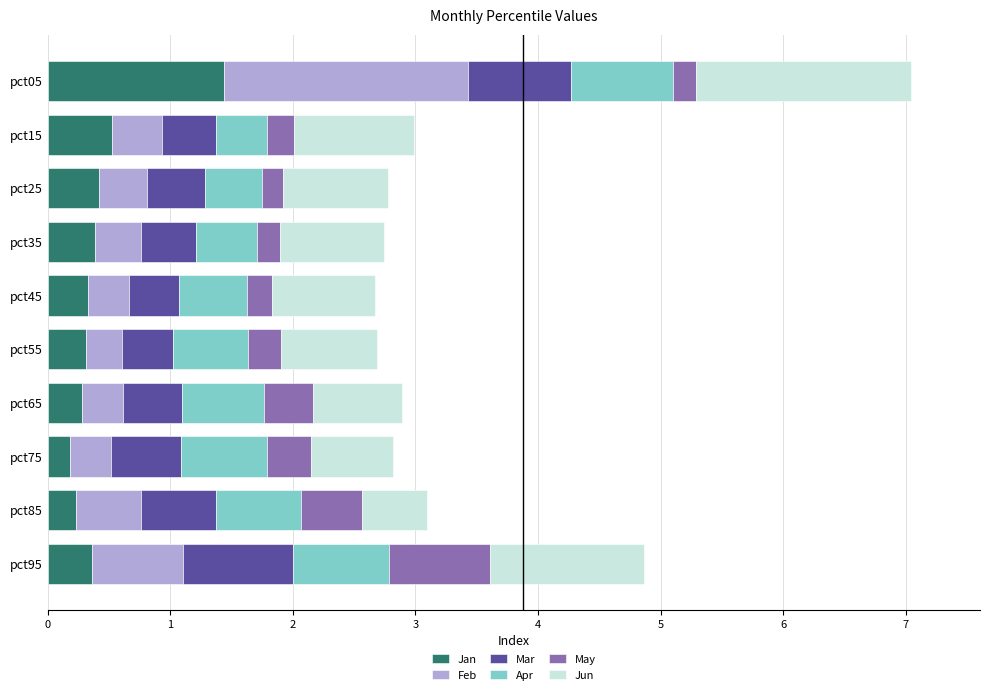

What is the total value across all series at pct45?

2.7